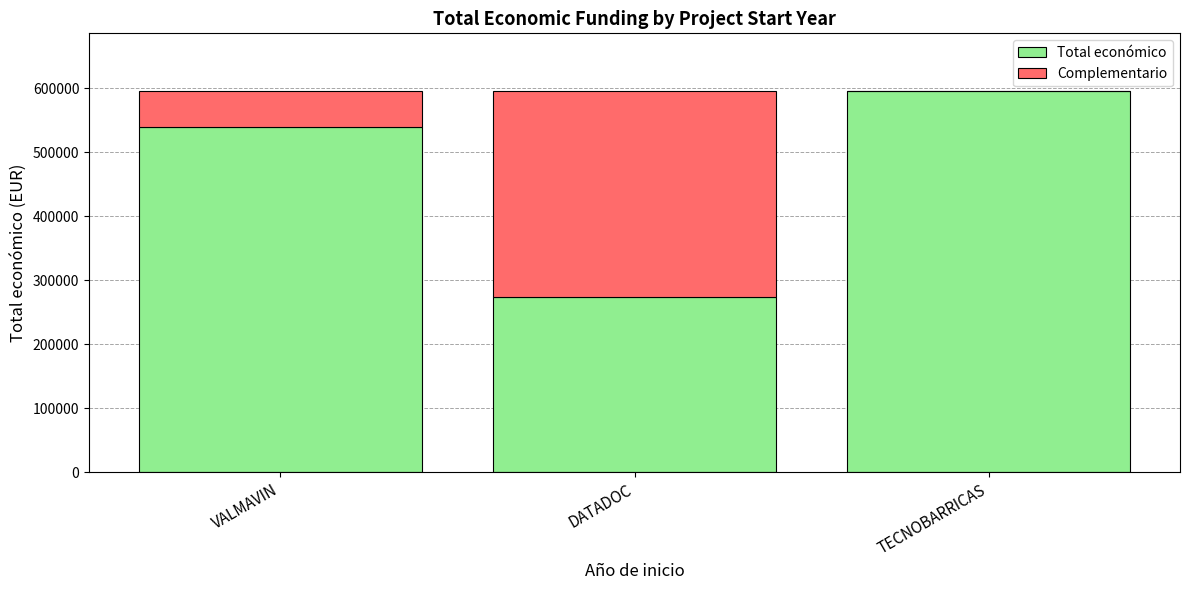

What is the sum of all Total económico values?

1410567